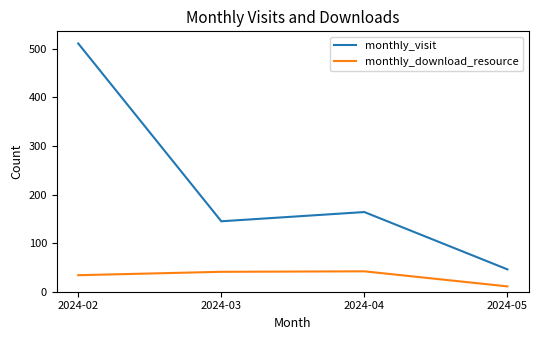

How many distinct data groups are displayed?

2